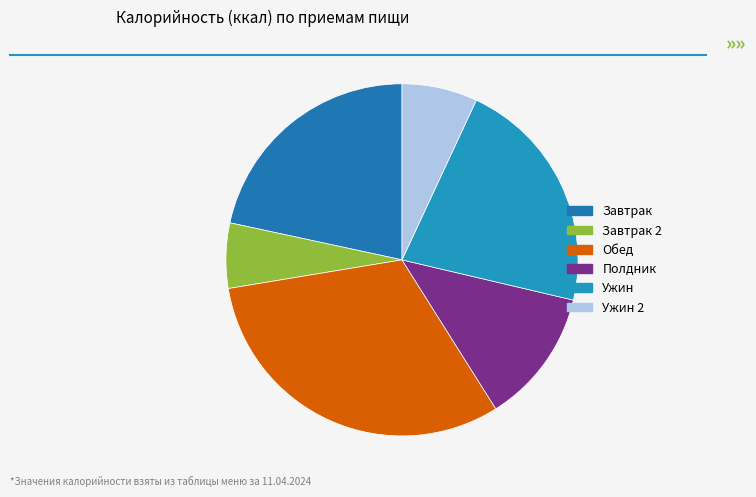

Which slice is the smallest?

Завтрак 2